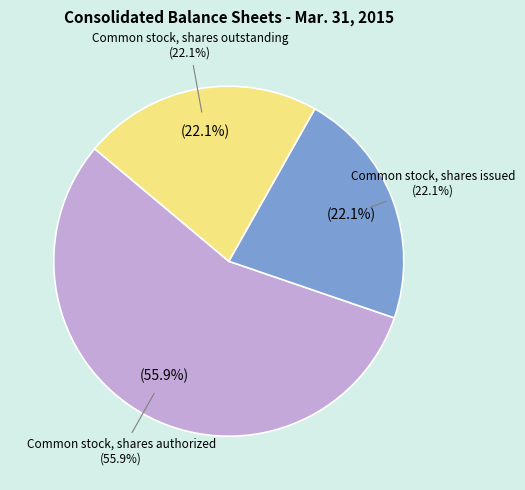

Which category accounts for the majority?

Common stock, shares authorized